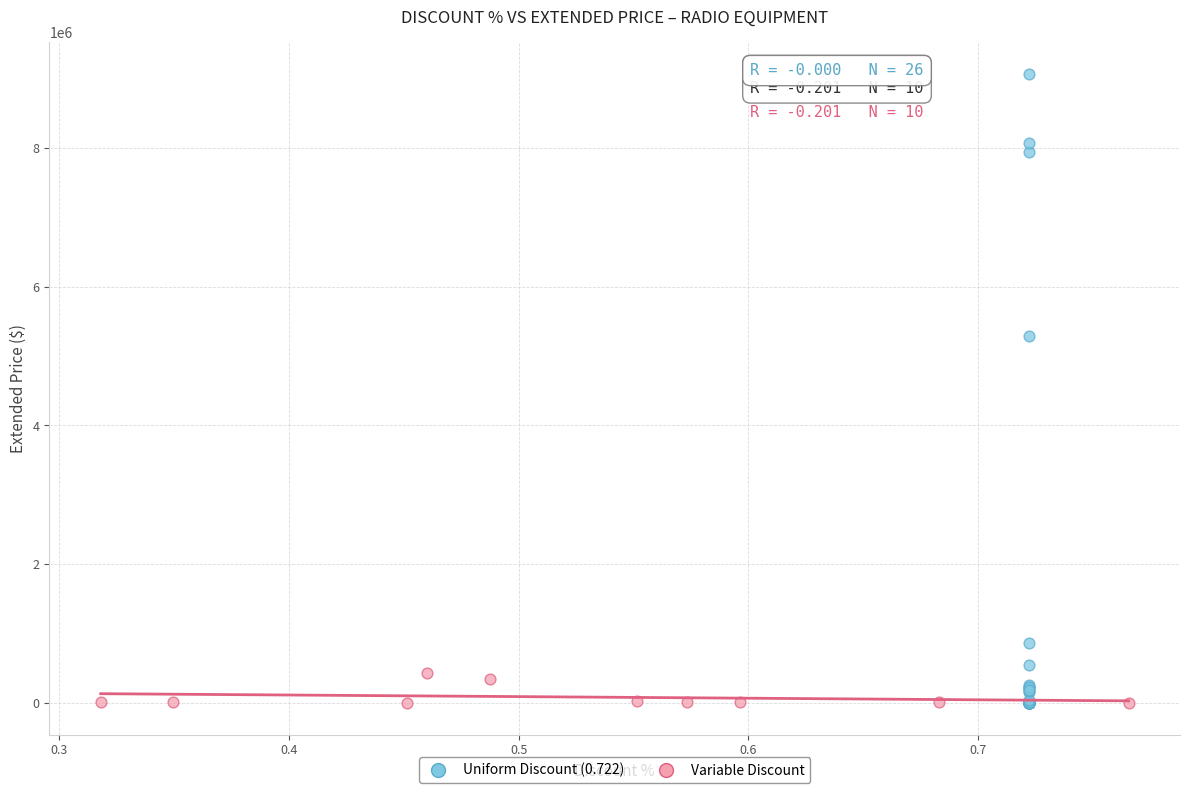

Which series has the widest spread of Y values?

Uniform Discount (0.722)